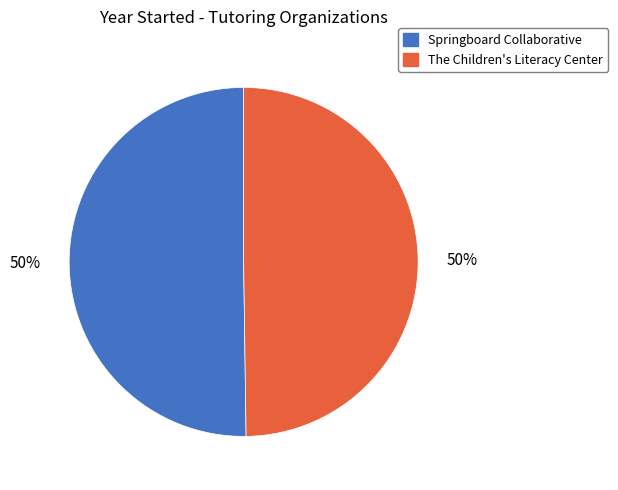

How many segments does this pie chart have?

2